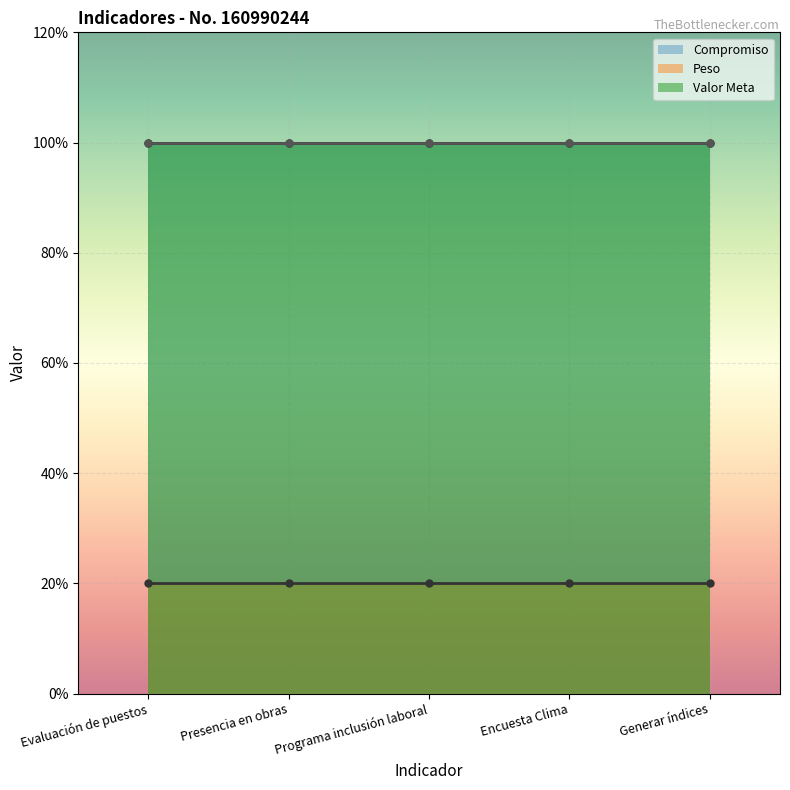

What is the average value of the Peso series?

20